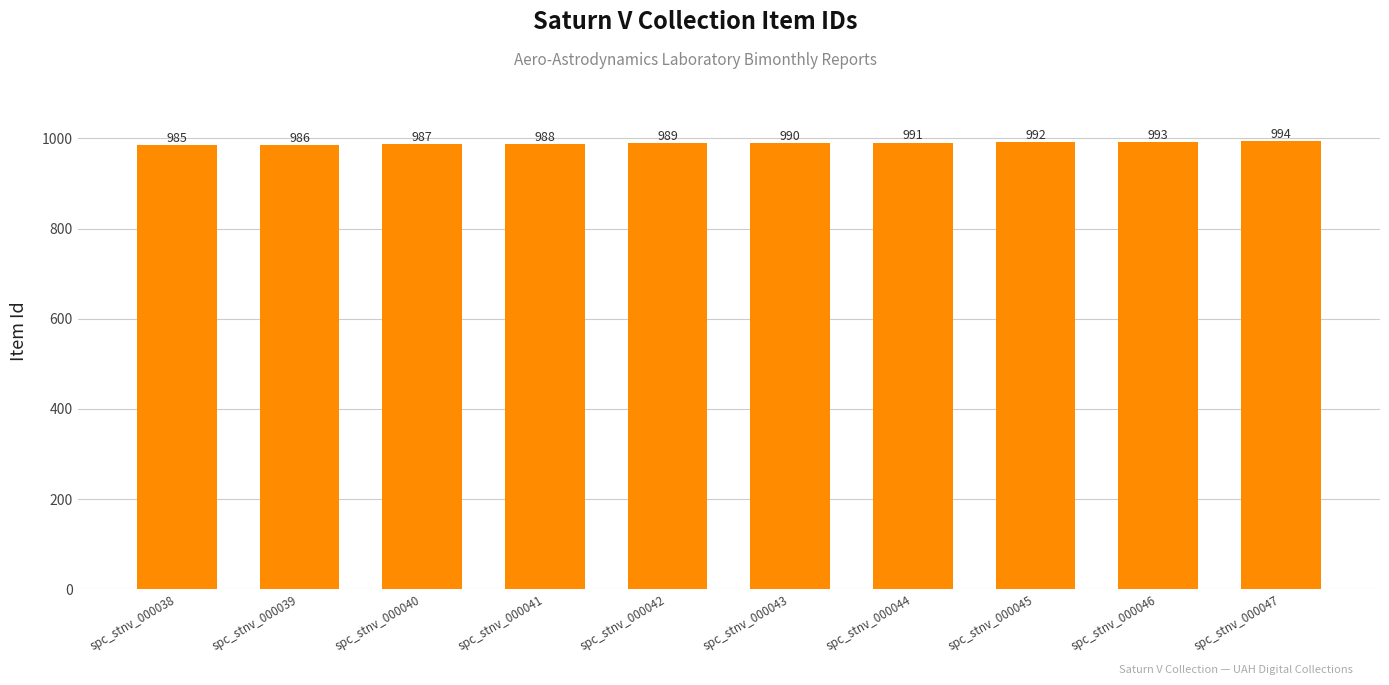

Count the number of categories in the chart.

10